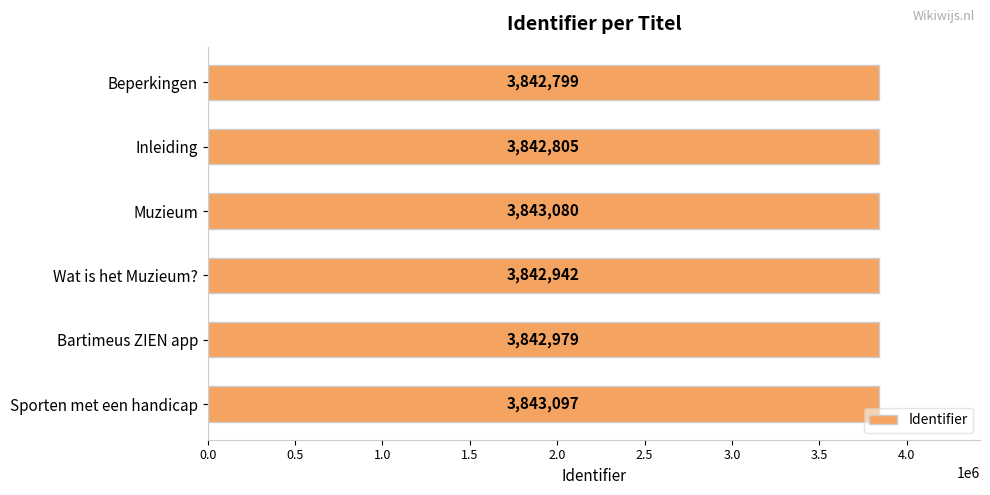

Is it true that the value at Wat is het Muzieum? is 1688688?

False